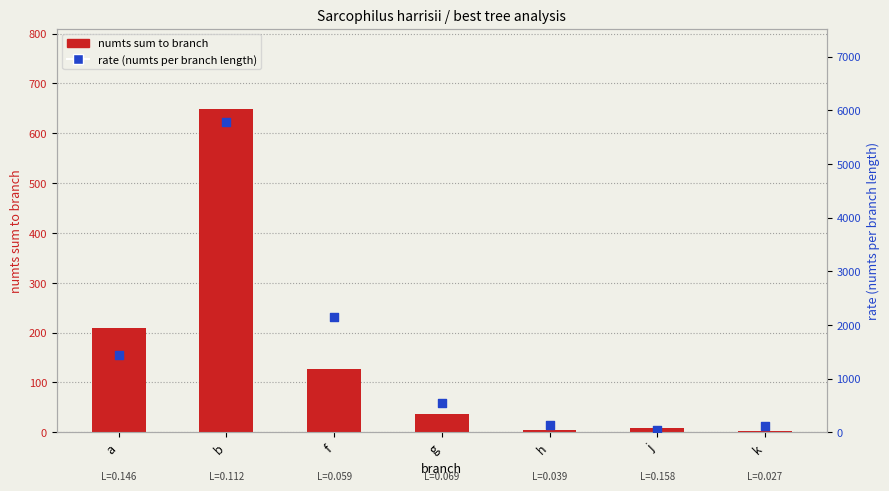

What is the total value across all series at h?

133.2